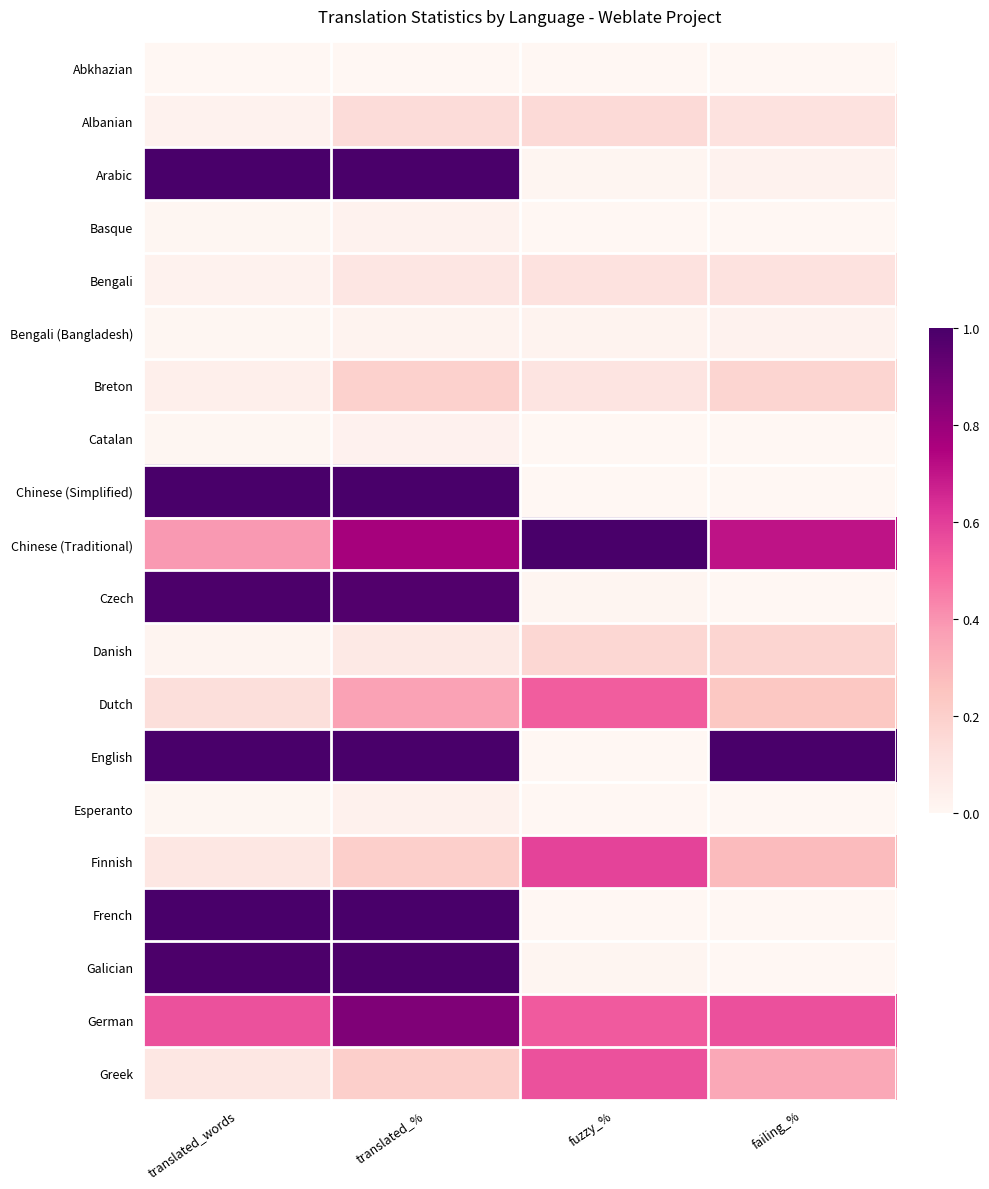

Count the number of data series in this chart.

20